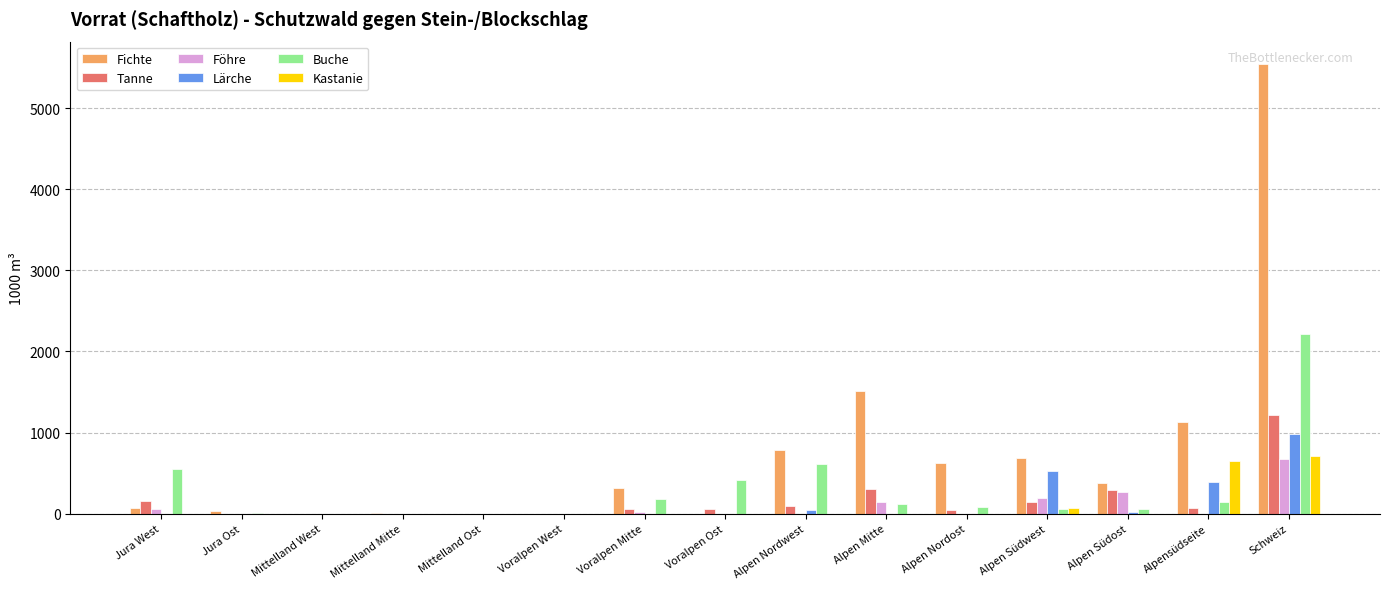

True or false: Tanne has a value of 51 at Voralpen Ost.

True